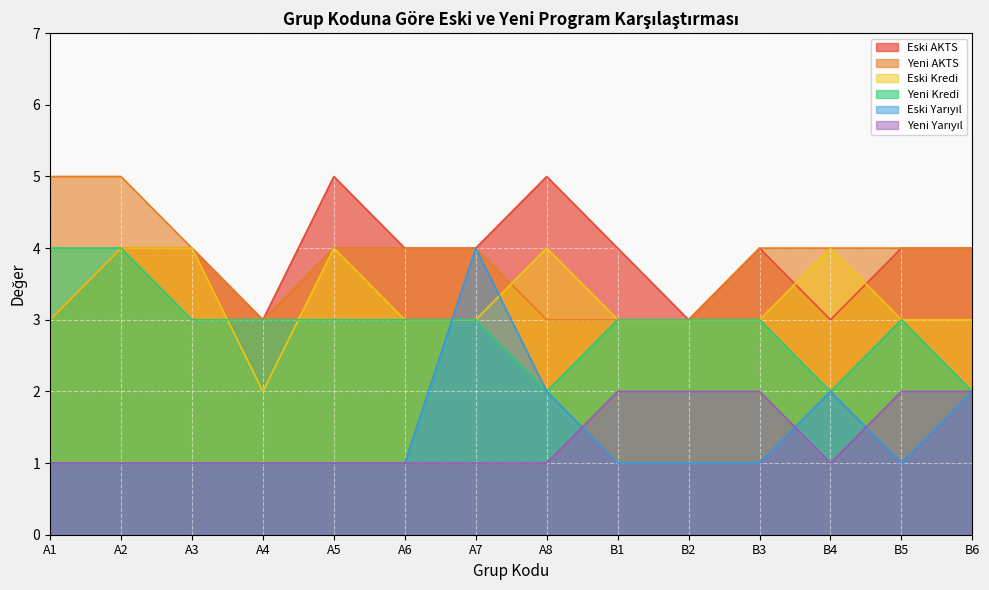

Which series changed the most between B3 and B4?

Eski AKTS